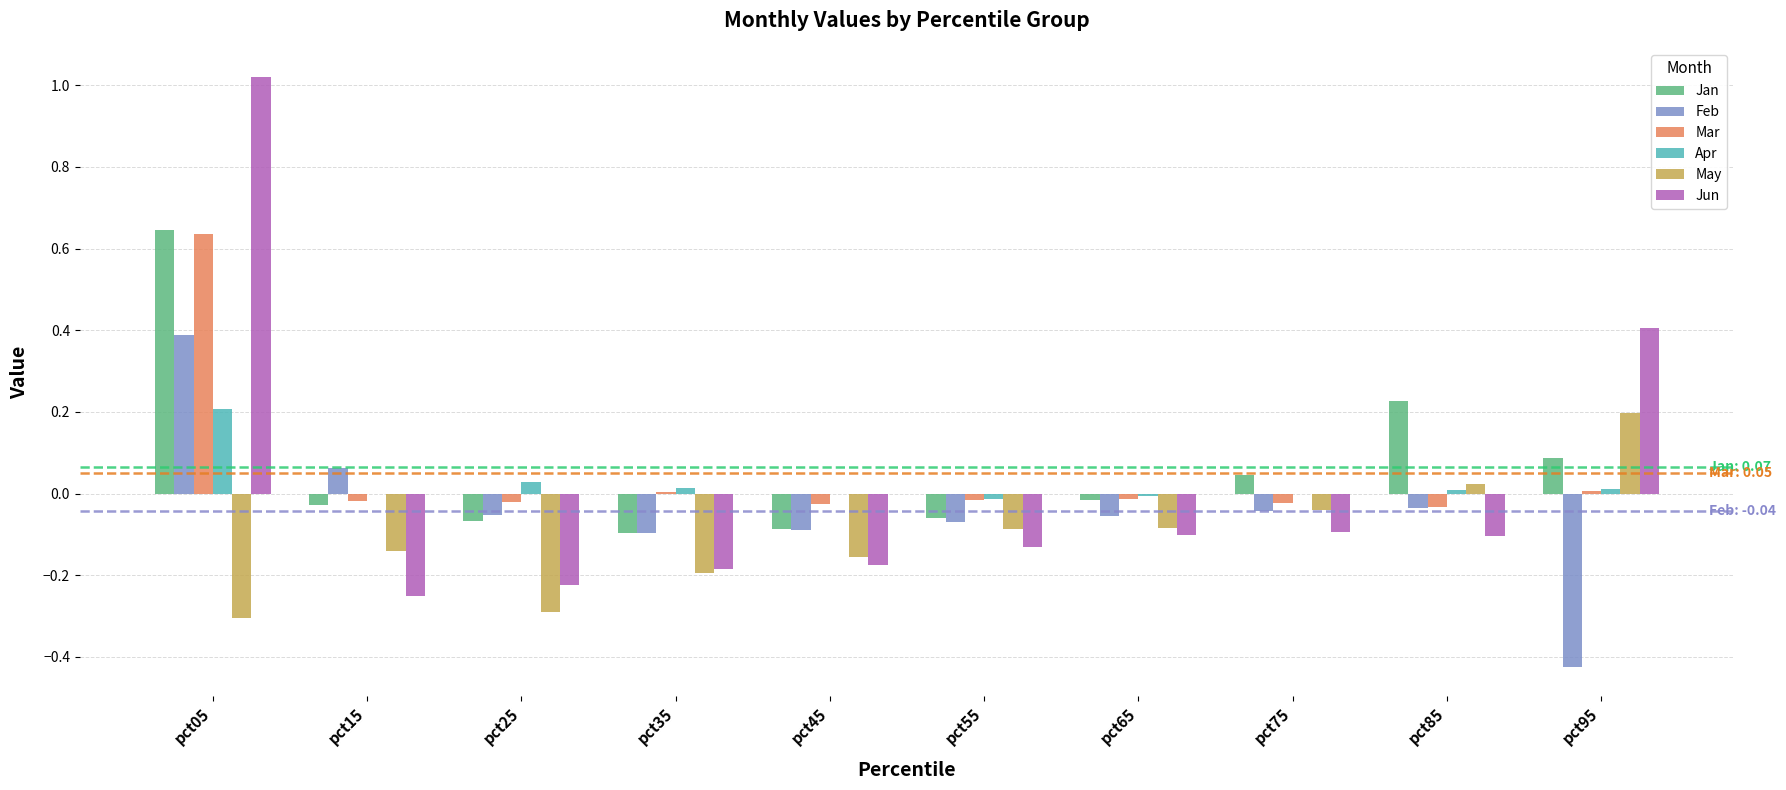

At which category does the chart reach its peak across all series?

pct05